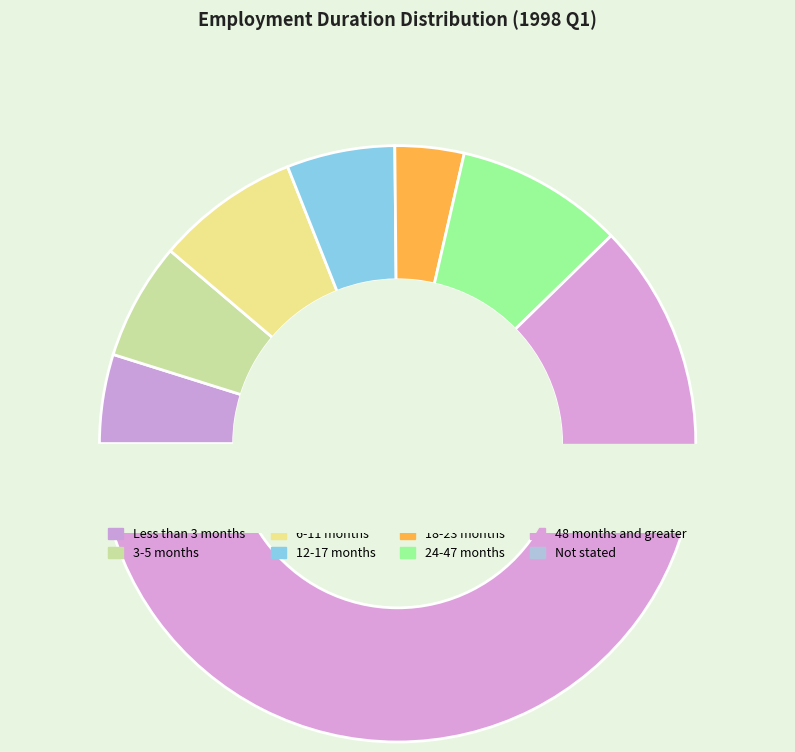

How many segments does this pie chart have?

8